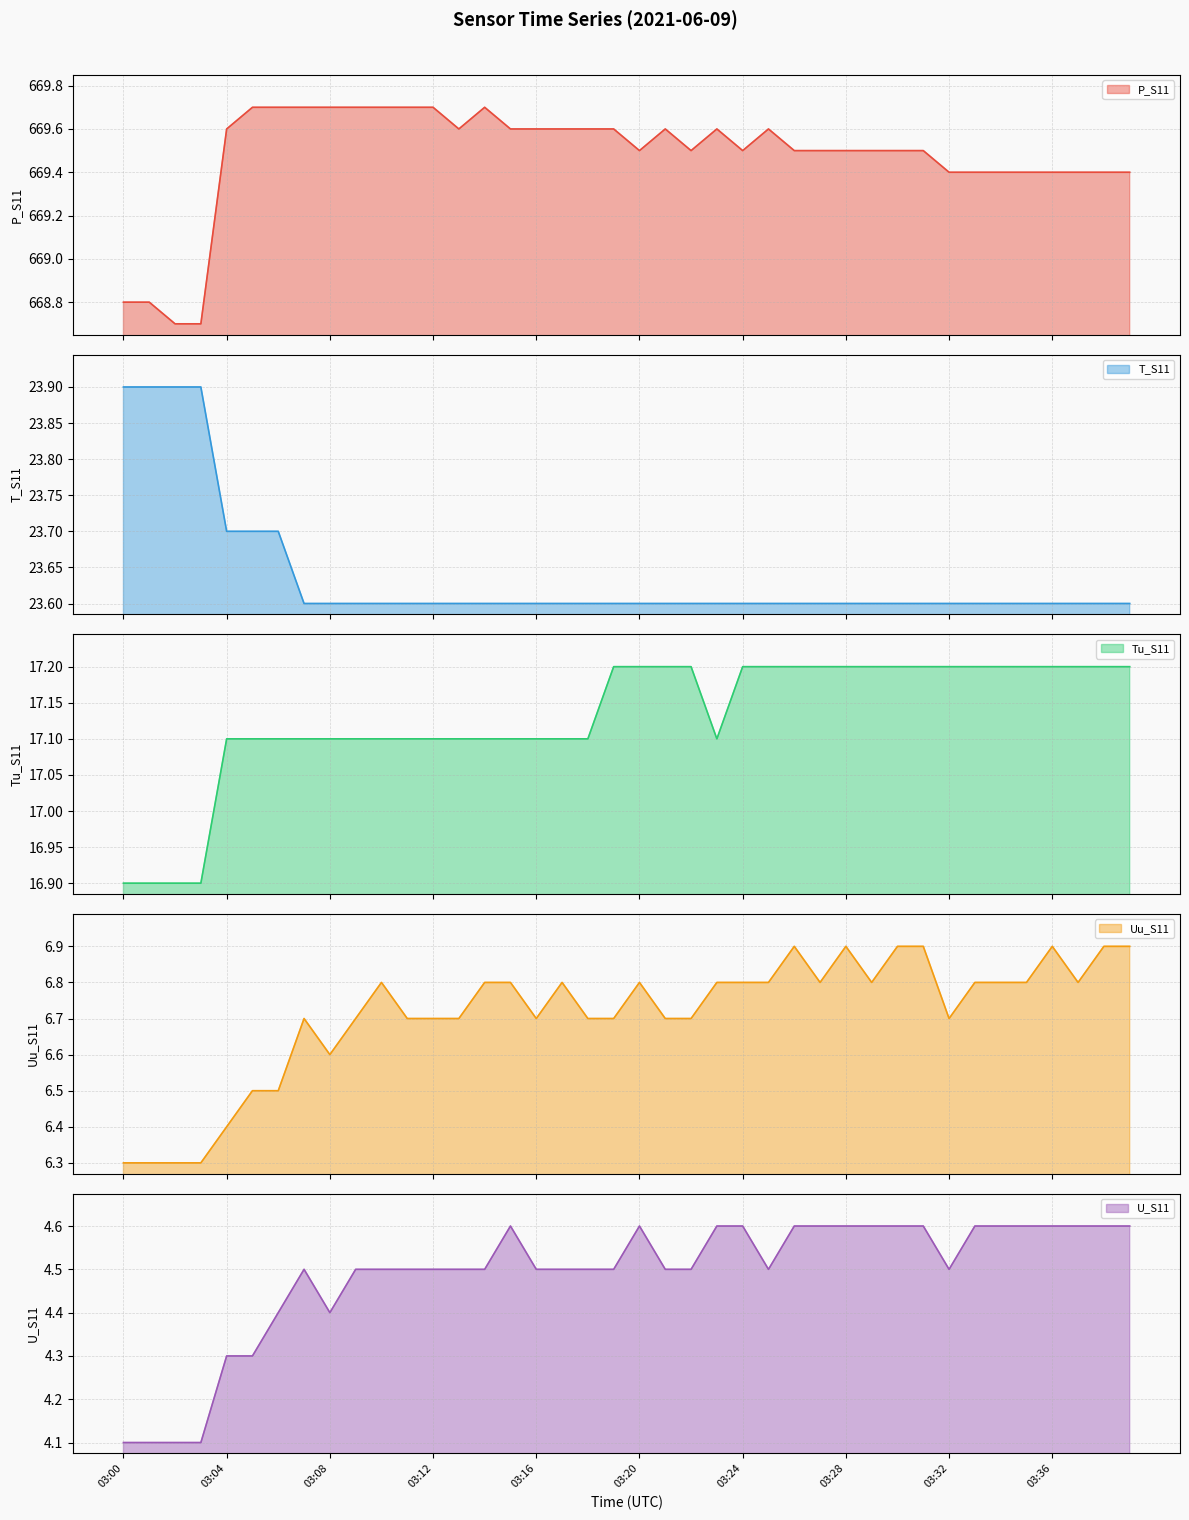

How many lines are shown in the chart?

5